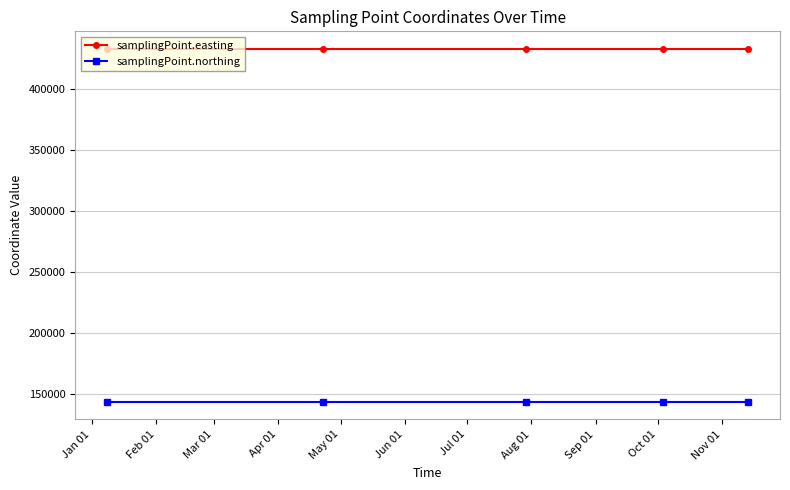

What is the maximum value shown in the chart?

433184